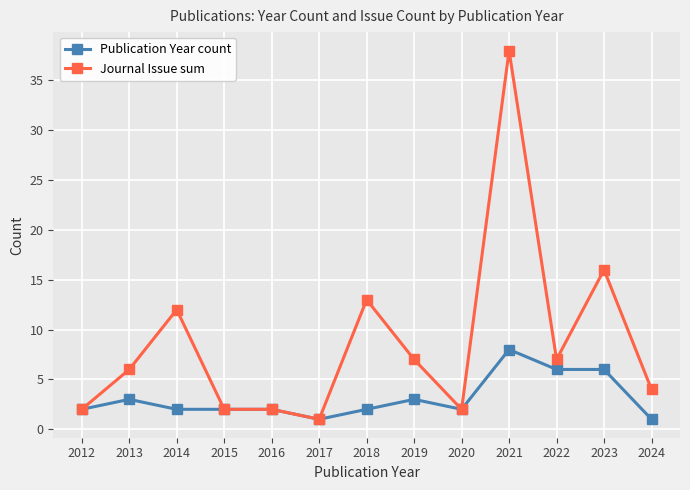

The value of Publication Year count at 2023 is 6. True or false?

True